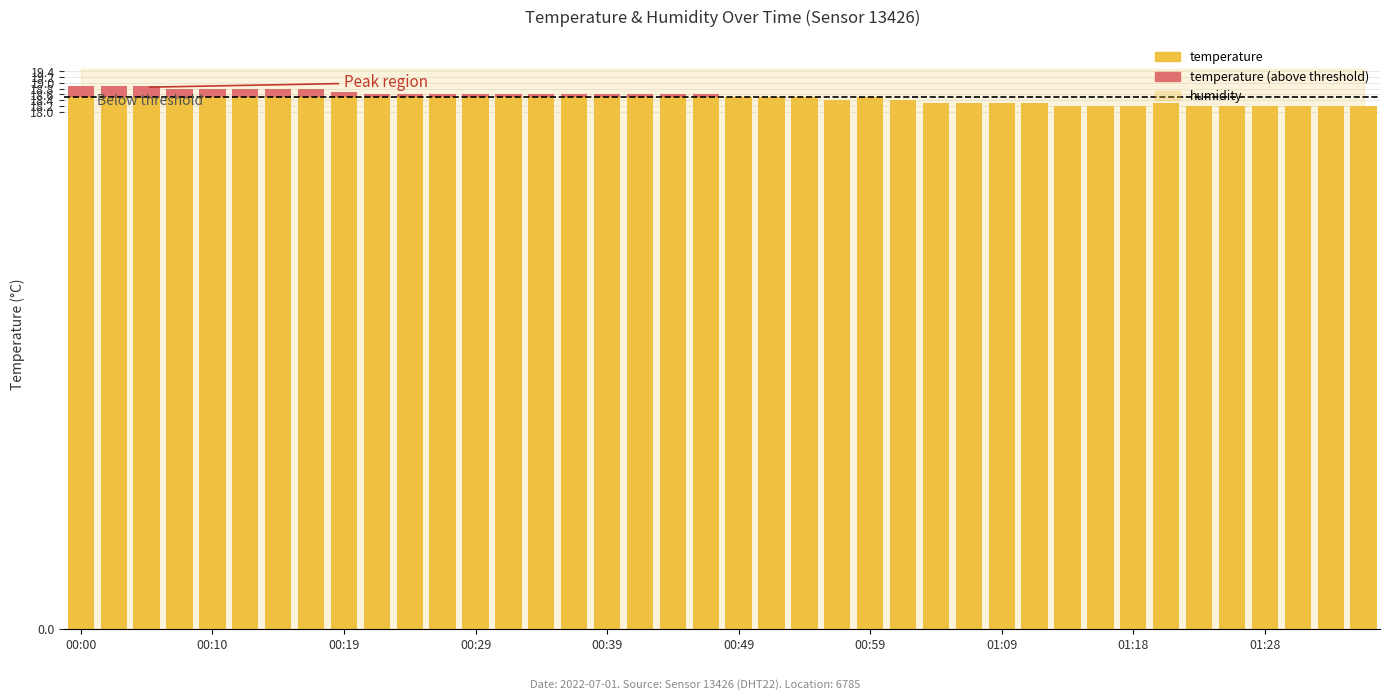

What is the sum of all temperature values?

736.1